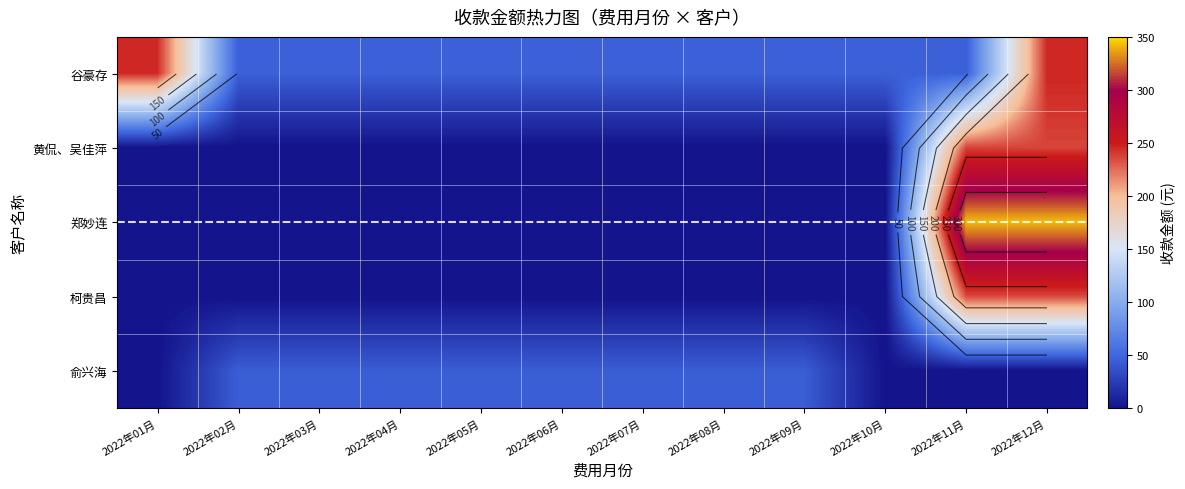

At which label is 谷豪存 closest to 145?

2022年02月